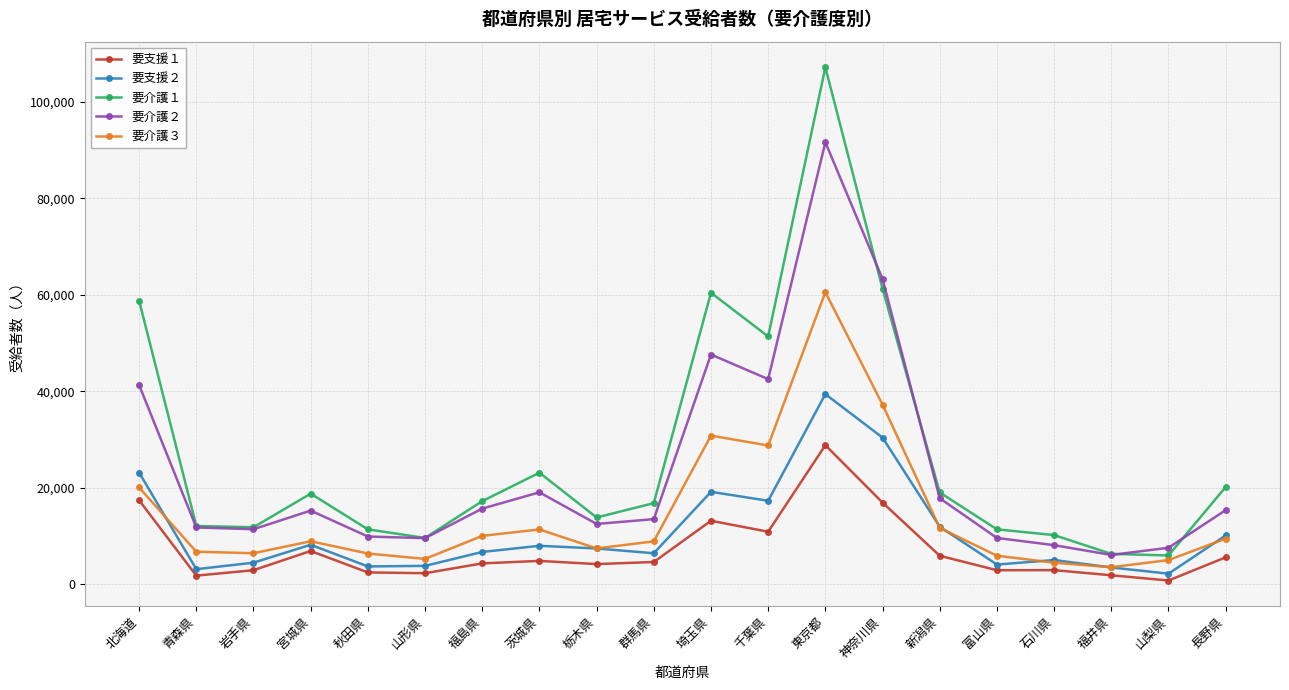

What is the difference between the highest and lowest values at 岩手県?

8891